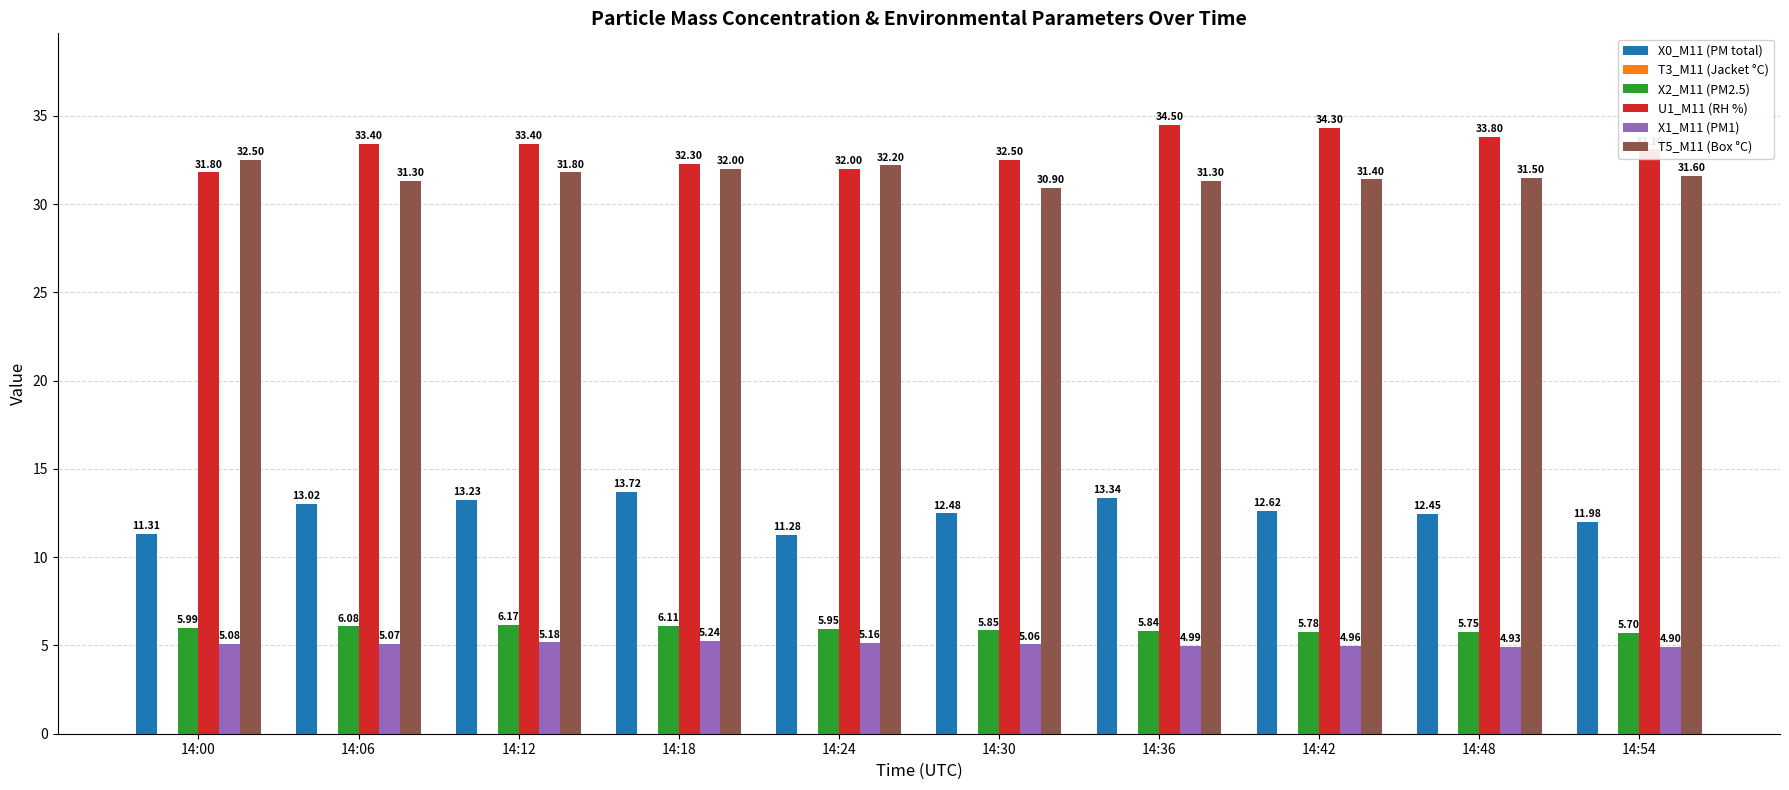

At how many categories does at least one series exceed 23?

10